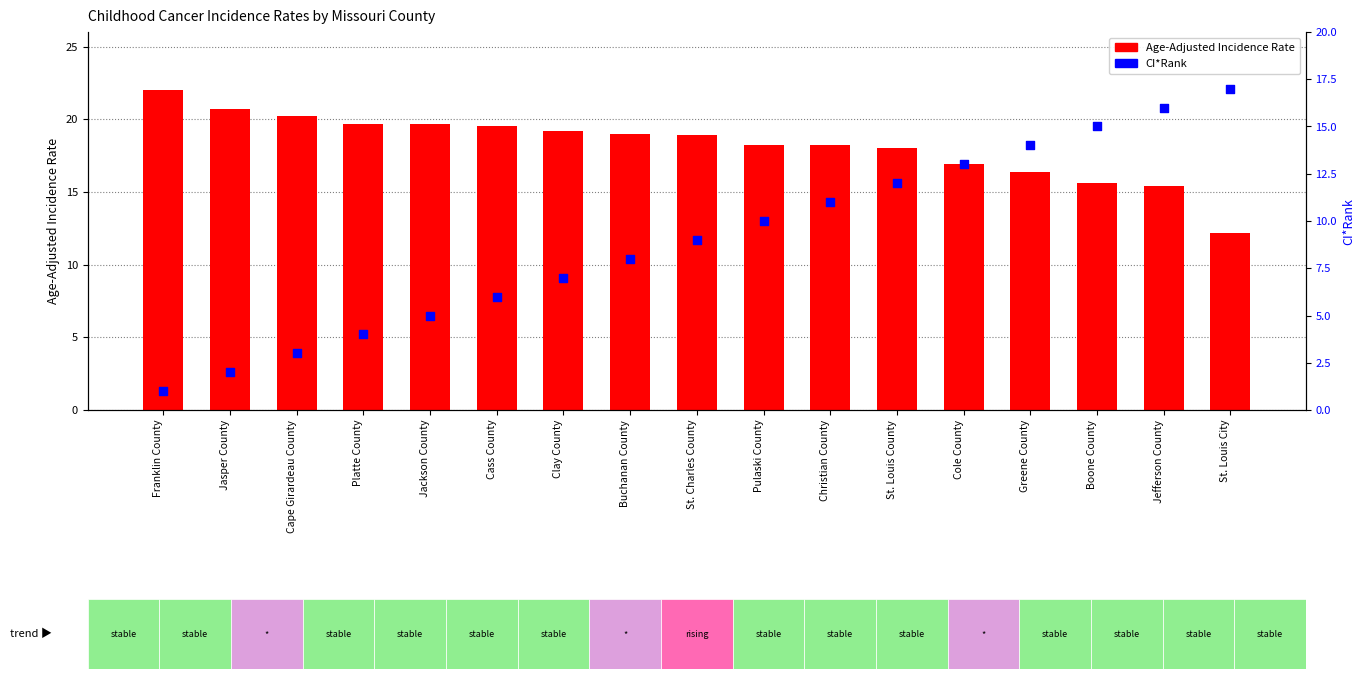

Which series reaches the maximum Y coordinate?

Age-Adjusted Incidence Rate